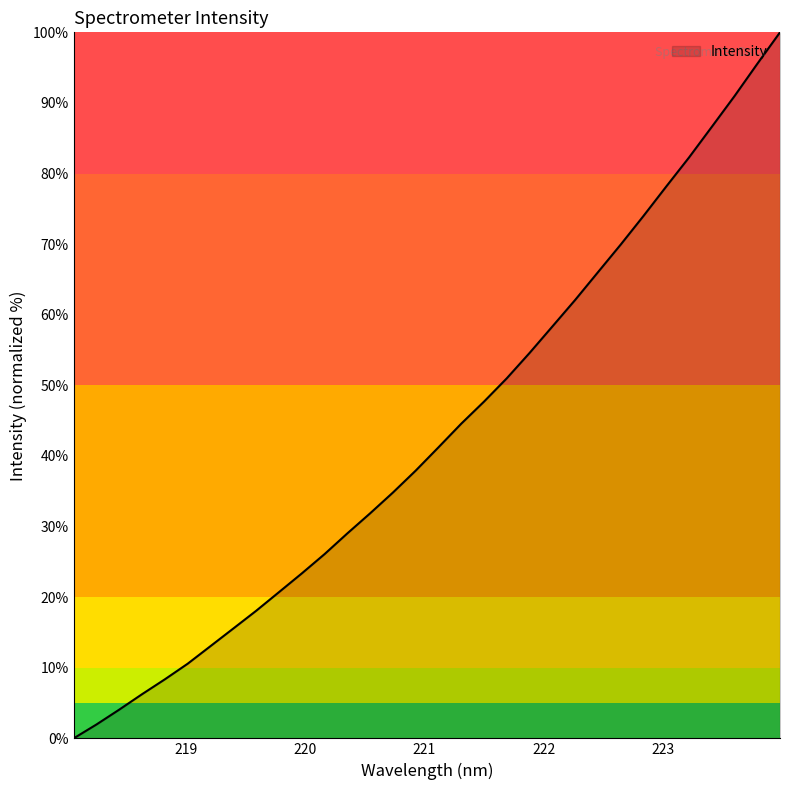

What is the difference between the maximum and minimum values?

100.0